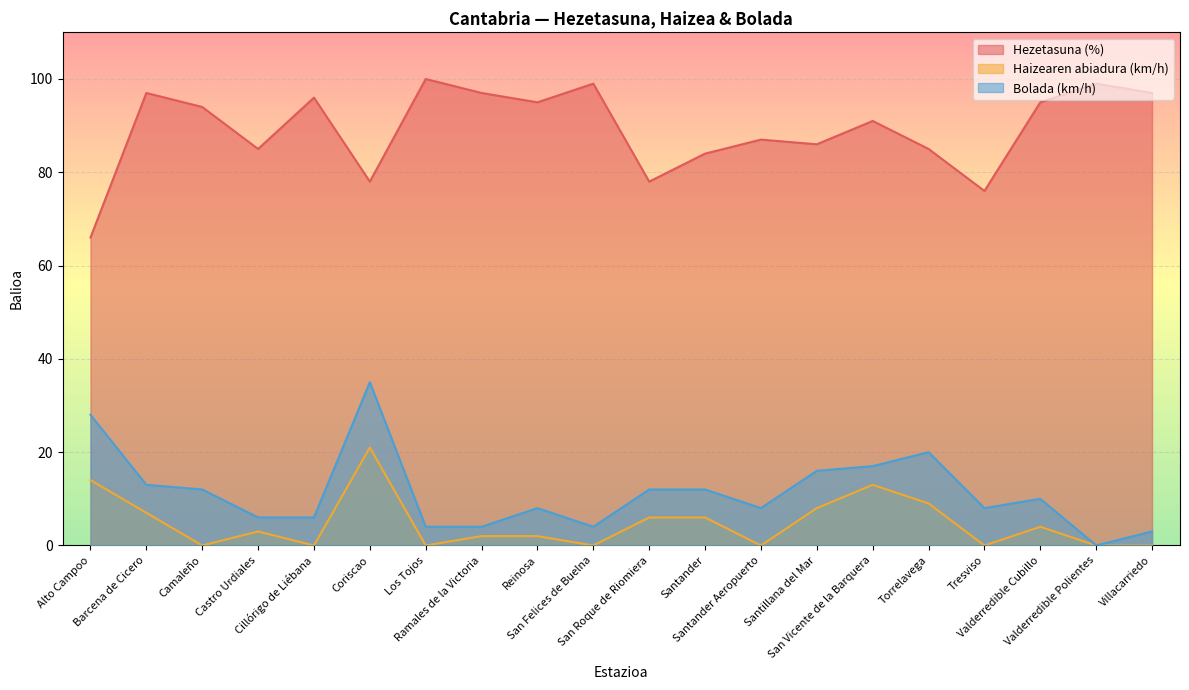

Rank the series at Tresviso from highest to lowest value.

Hezetasuna (%), Bolada (km/h), Haizearen abiadura (km/h)